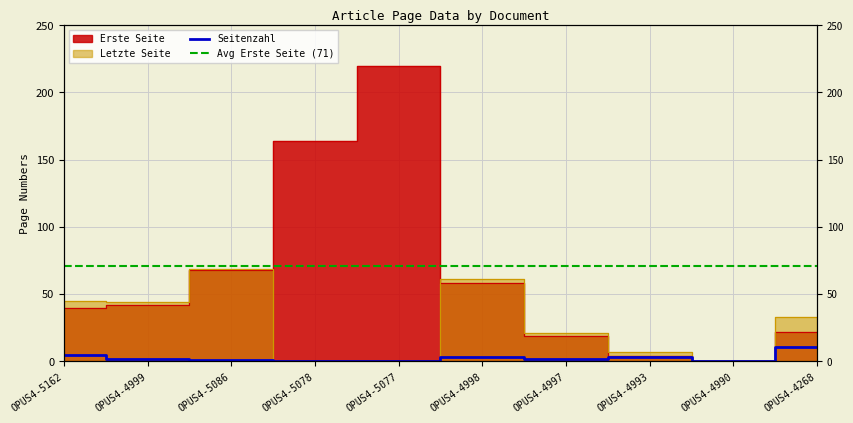

How many interior local peaks does the Erste Seite series have?

1